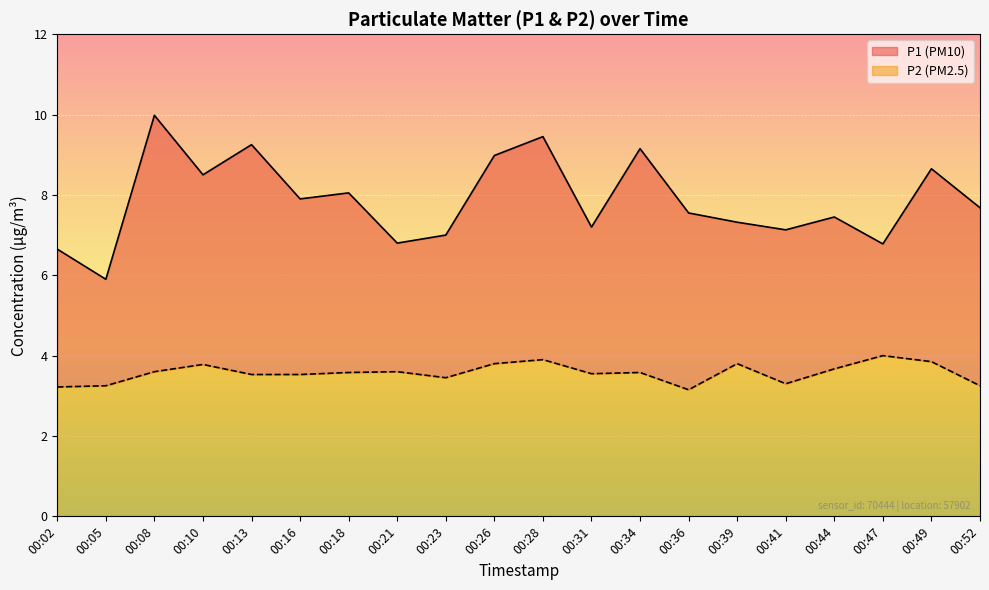

At which label does P2 reach its peak?

00:47